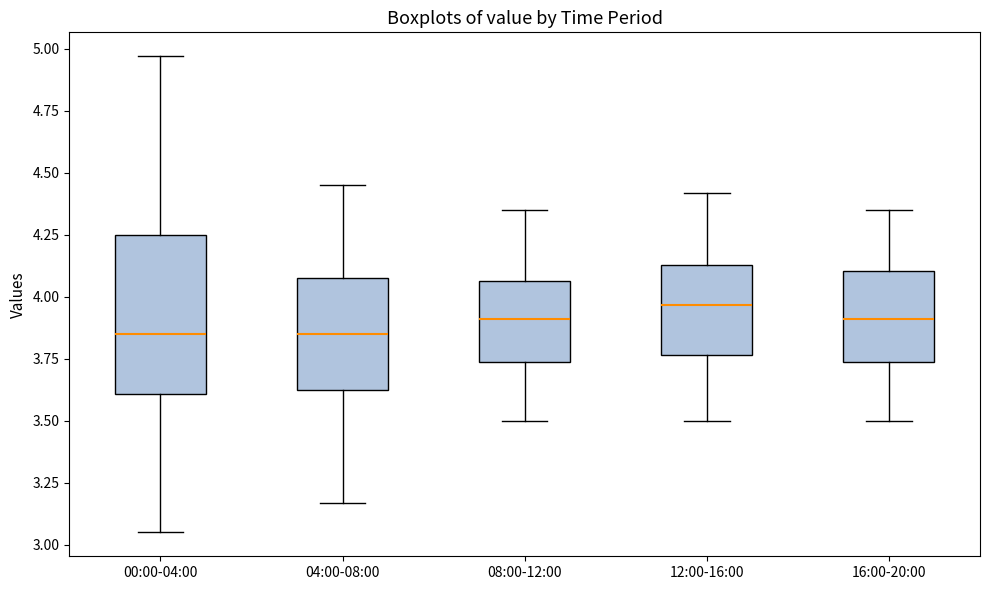

Reading left to right, read every box against the y-axis: the position of its median line, the range the box covers, and the ends of its whiskers. The values are not printed on the chart, so give them approximately, as read against the axis.

00:00-04:00: median 3.85, box 3.60 to 4.25, whiskers 3.05 to 4.95
04:00-08:00: median 3.85, box 3.60 to 4.10, whiskers 3.15 to 4.45
08:00-12:00: median 3.90, box 3.75 to 4.05, whiskers 3.50 to 4.35
12:00-16:00: median 3.95, box 3.75 to 4.15, whiskers 3.50 to 4.40
16:00-20:00: median 3.90, box 3.75 to 4.10, whiskers 3.50 to 4.35